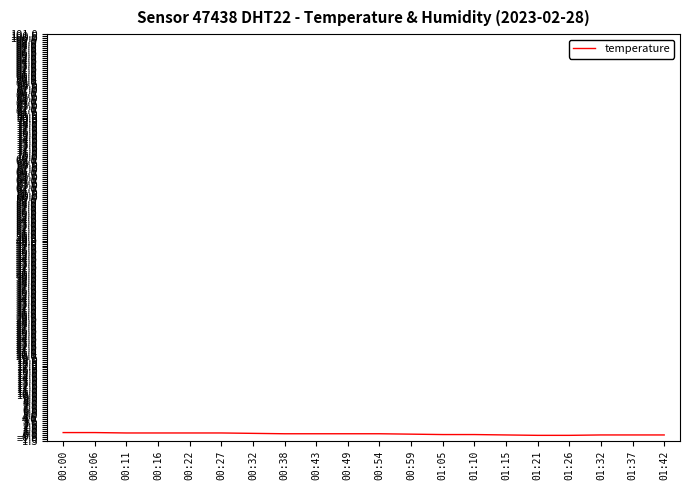

How many lines are shown in the chart?

1